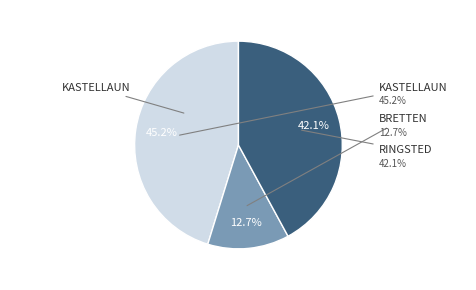

Is there a majority slice in this chart?

No